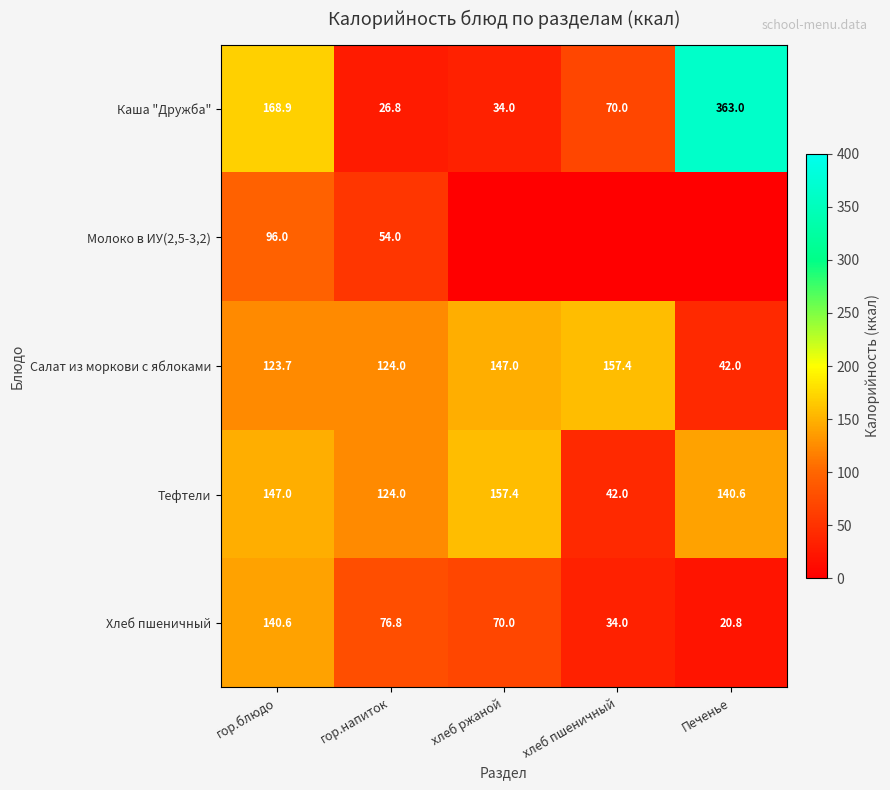

Which category has the highest value in the Хлеб пшеничный series?

гор.блюдо